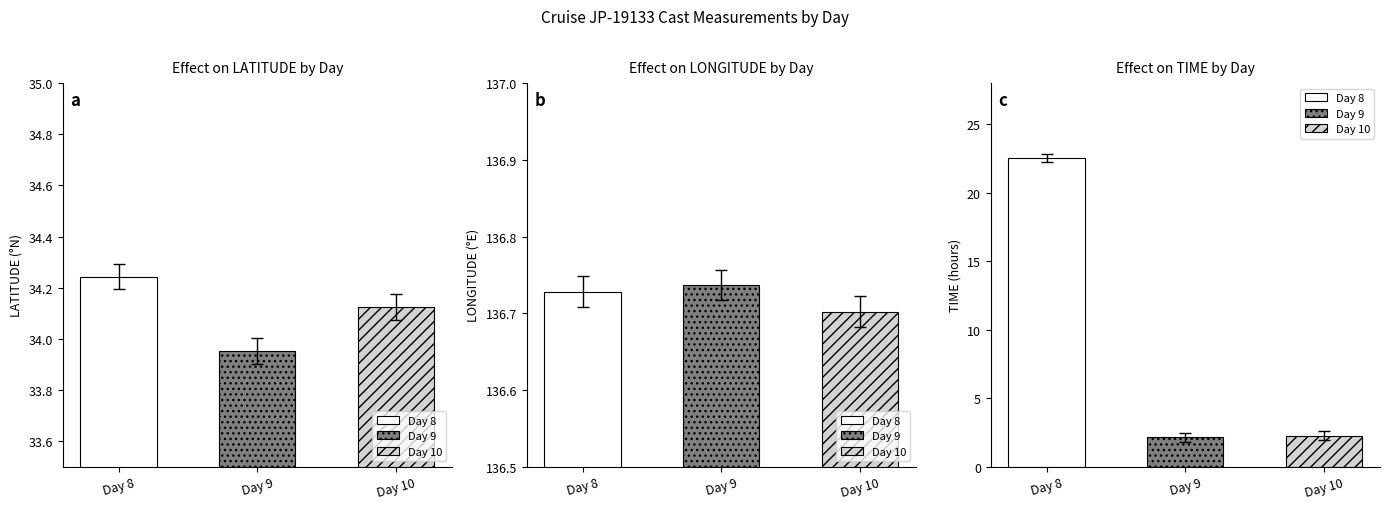

How many groups of bars are there?

3